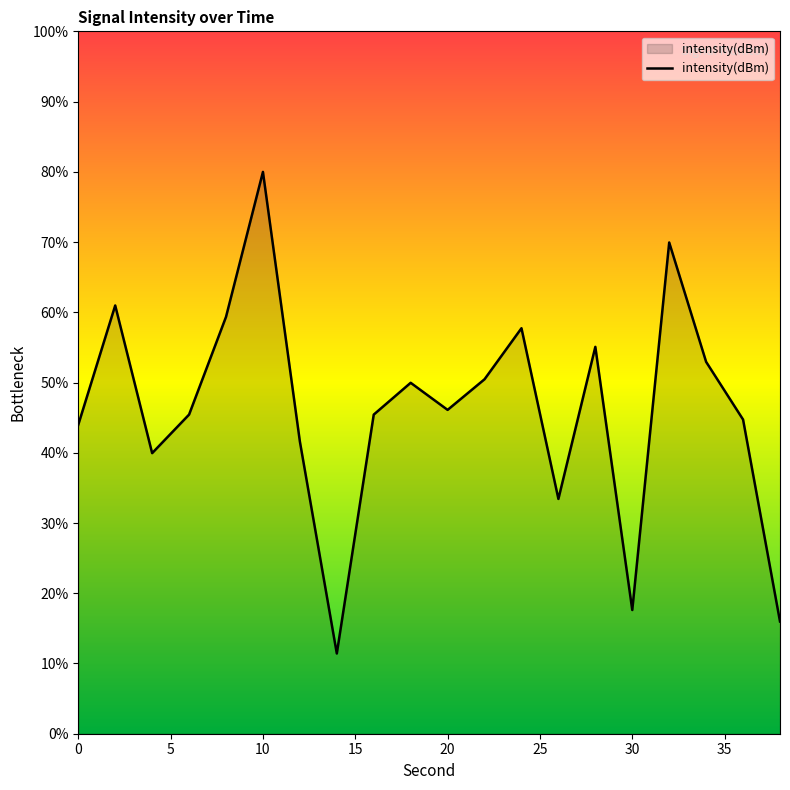

Reading left to right, what are all the values shown in this chart?

0=-131.8	2=-126.7	4=-133.0	6=-131.4	8=-127.2	10=-121.0	12=-132.5	14=-141.6	16=-131.4	18=-130.0	20=-131.2	22=-129.9	24=-127.7	26=-135.0	28=-128.5	30=-139.7	32=-124.0	34=-129.1	36=-131.6	38=-140.2